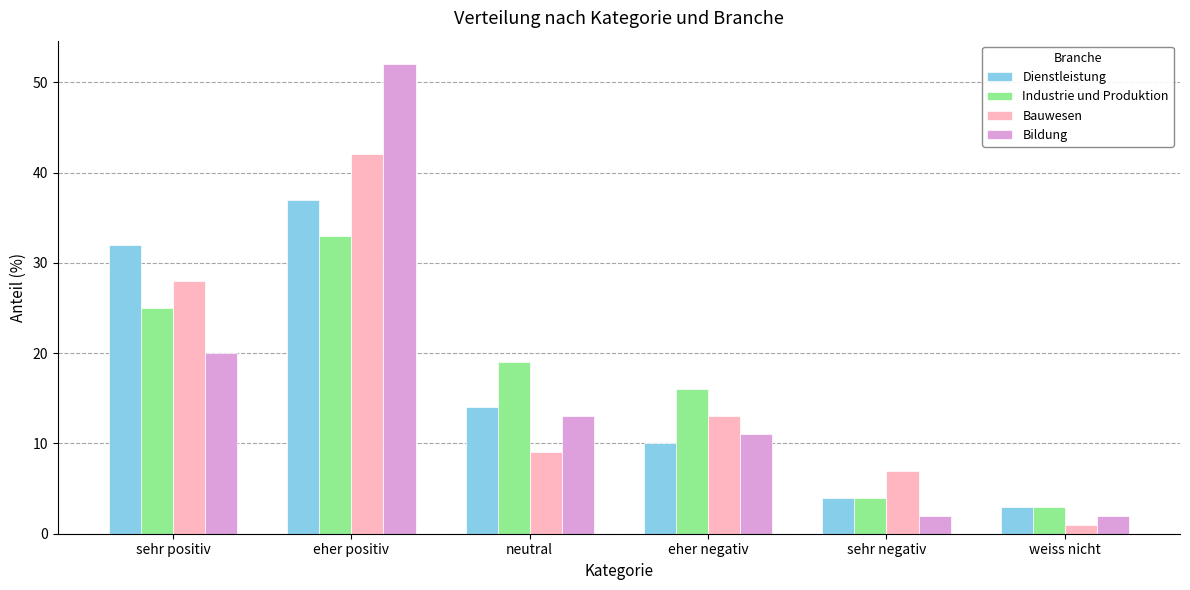

Does the chart contain stacked bars?

No